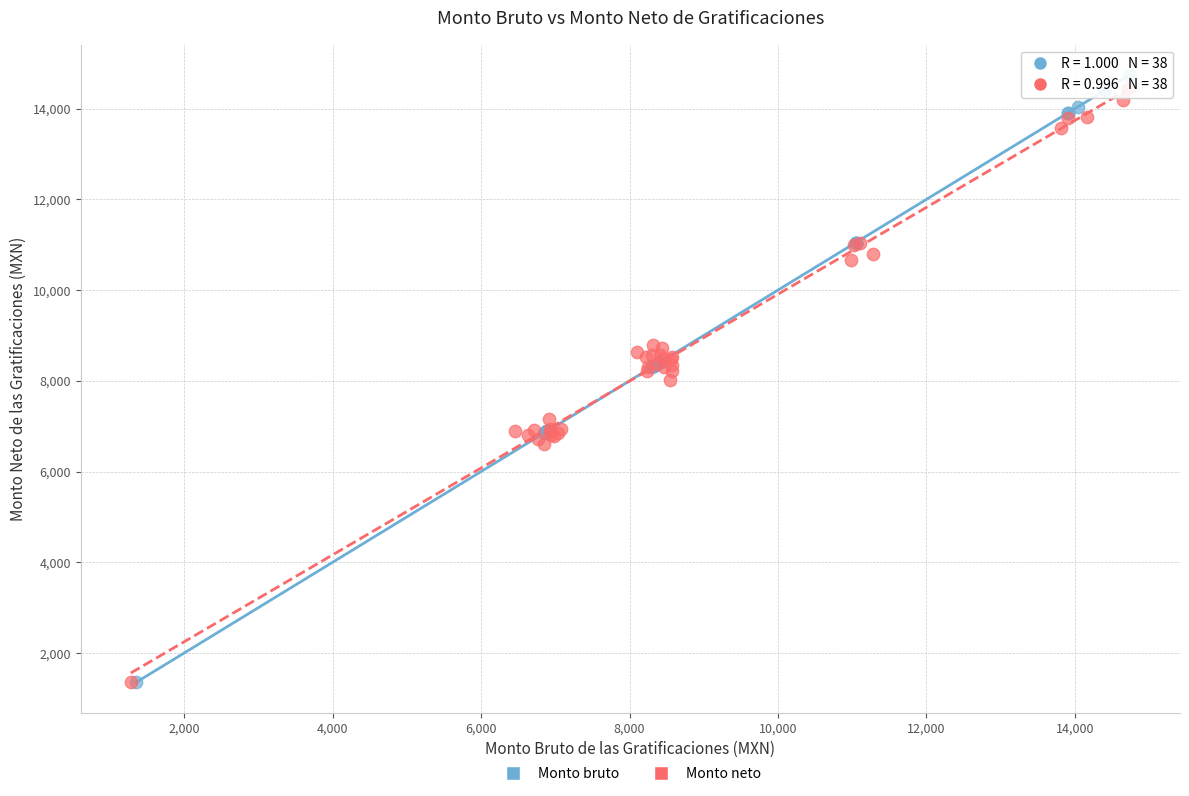

Which series has the widest spread of Y values?

Monto bruto